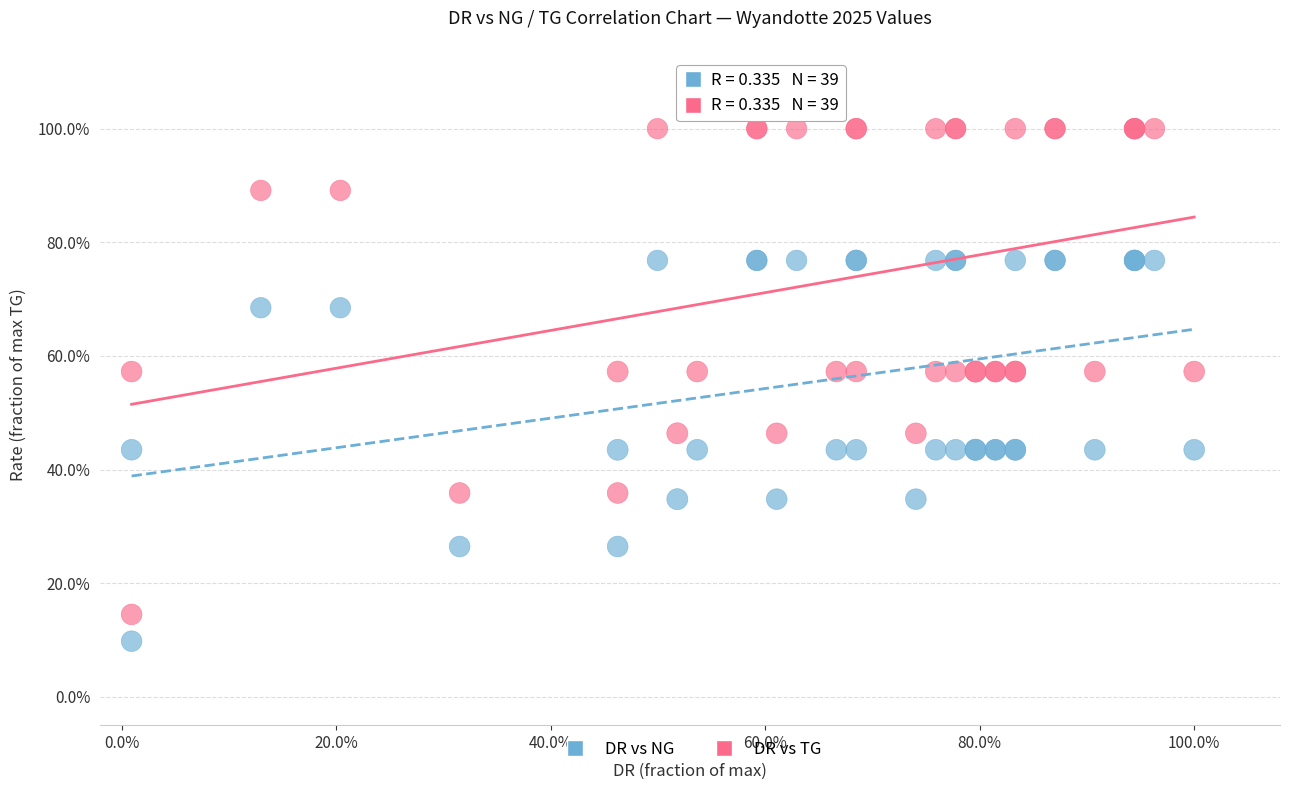

Which series reaches the maximum Y coordinate?

DR vs TG